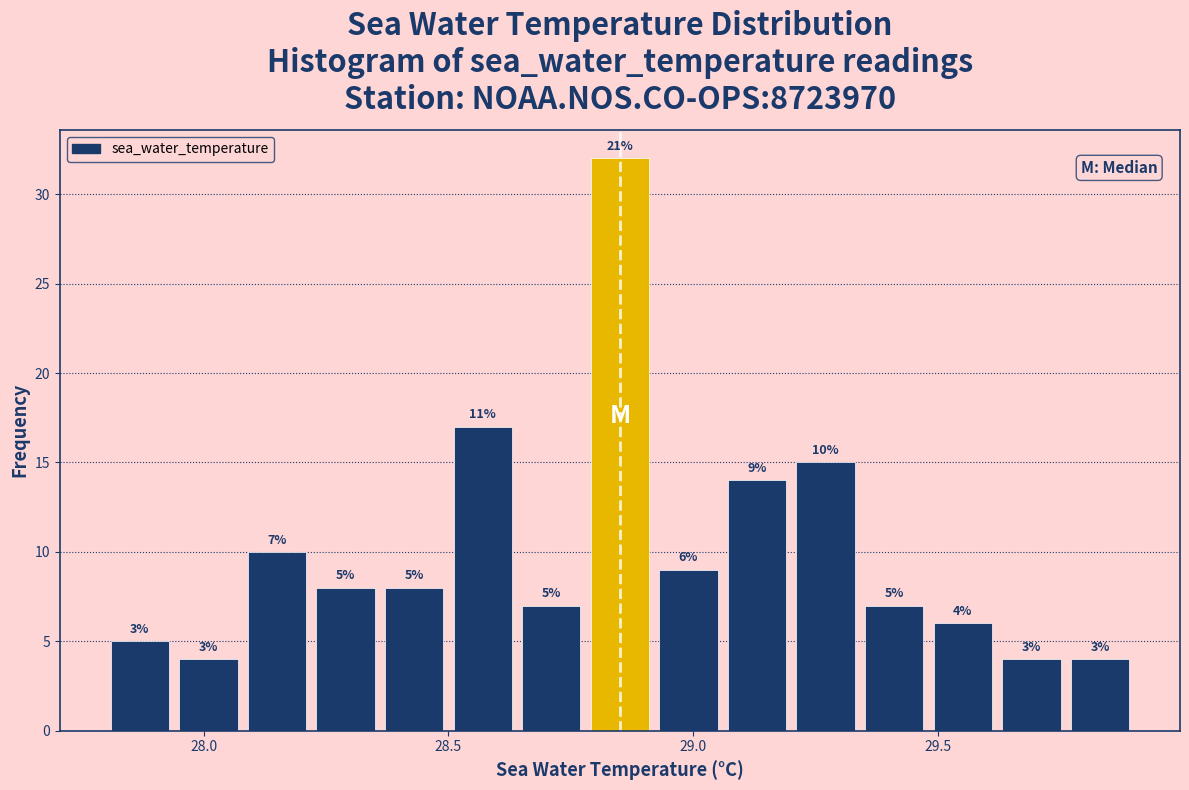

Around what value on the x-axis is the tallest bar? Give the approximate position of its centre, as read against the axis.

28.85